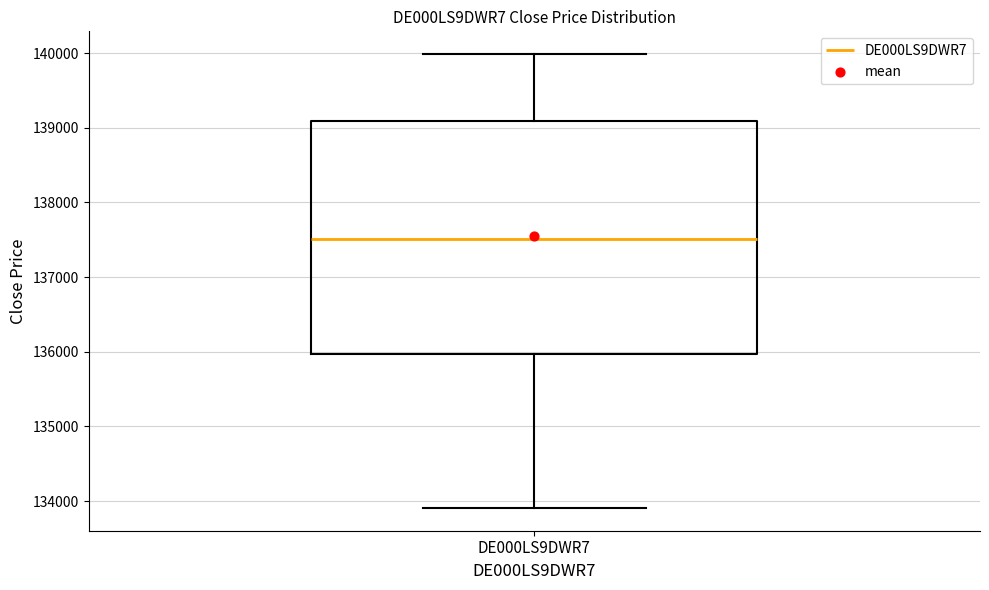

Where does the median line of the box for DE000LS9DWR7 sit on the y-axis? The values are not printed on the chart, so give them approximately, as read against the axis.

137500